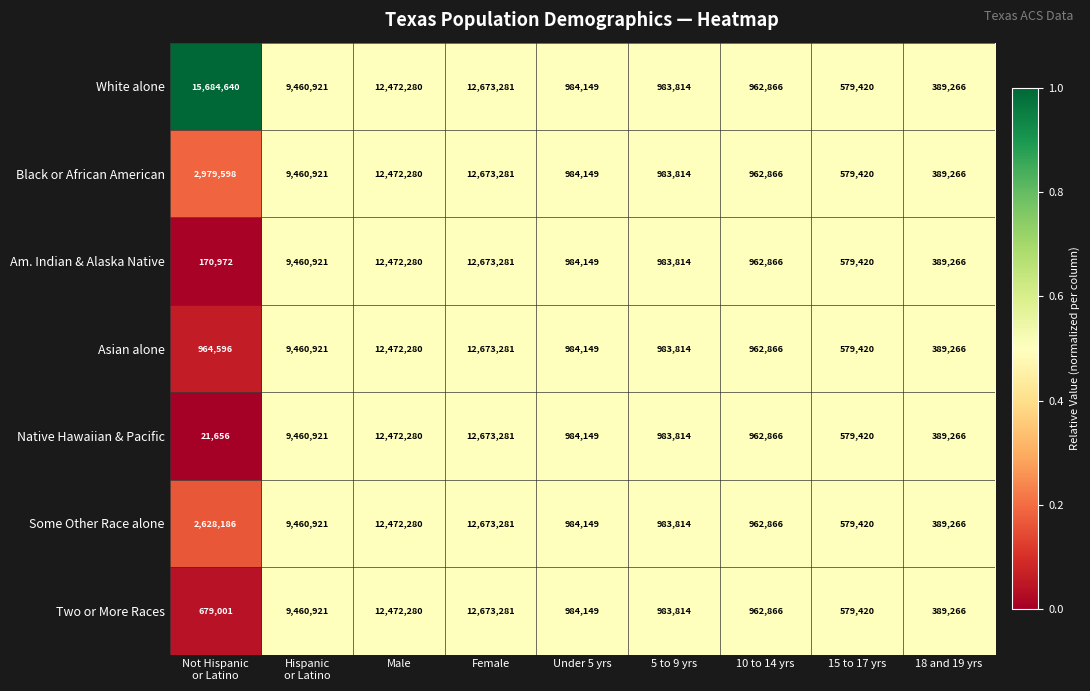

The Asian alone series shows 12472280 at Male. True or false?

True